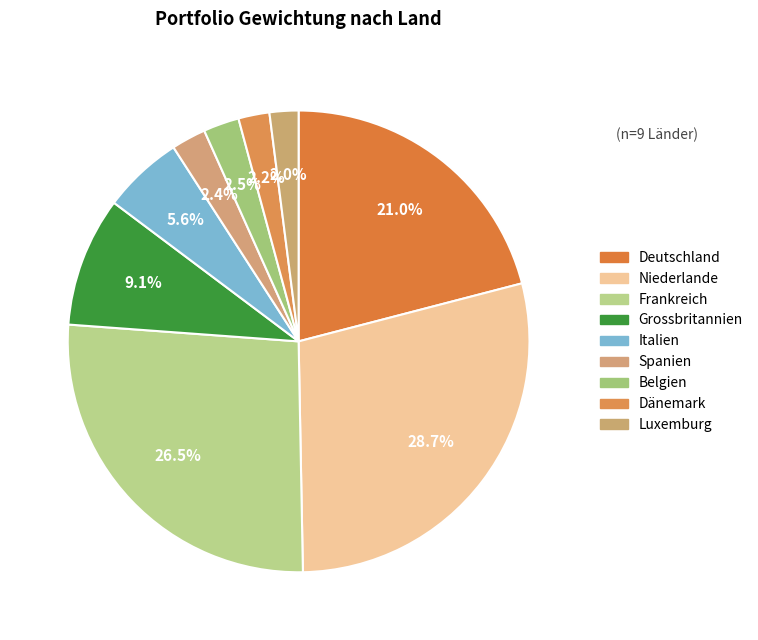

The Italien slice represents 17% of the pie. True or false?

False